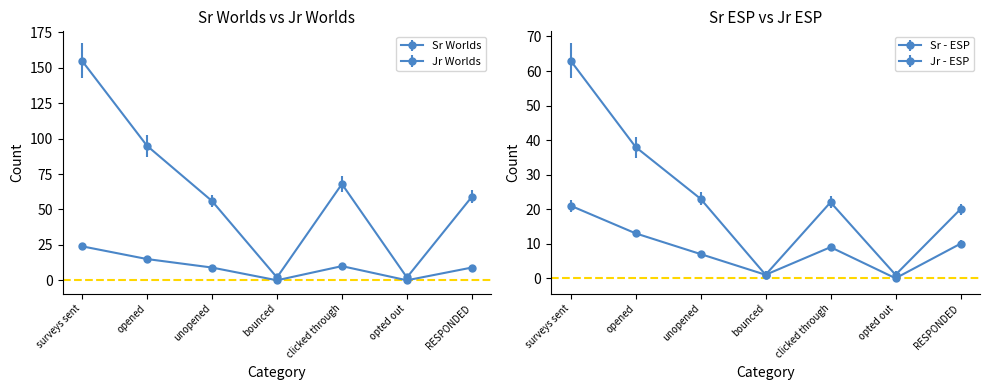

At which label does Sr Worlds reach its minimum?

bounced